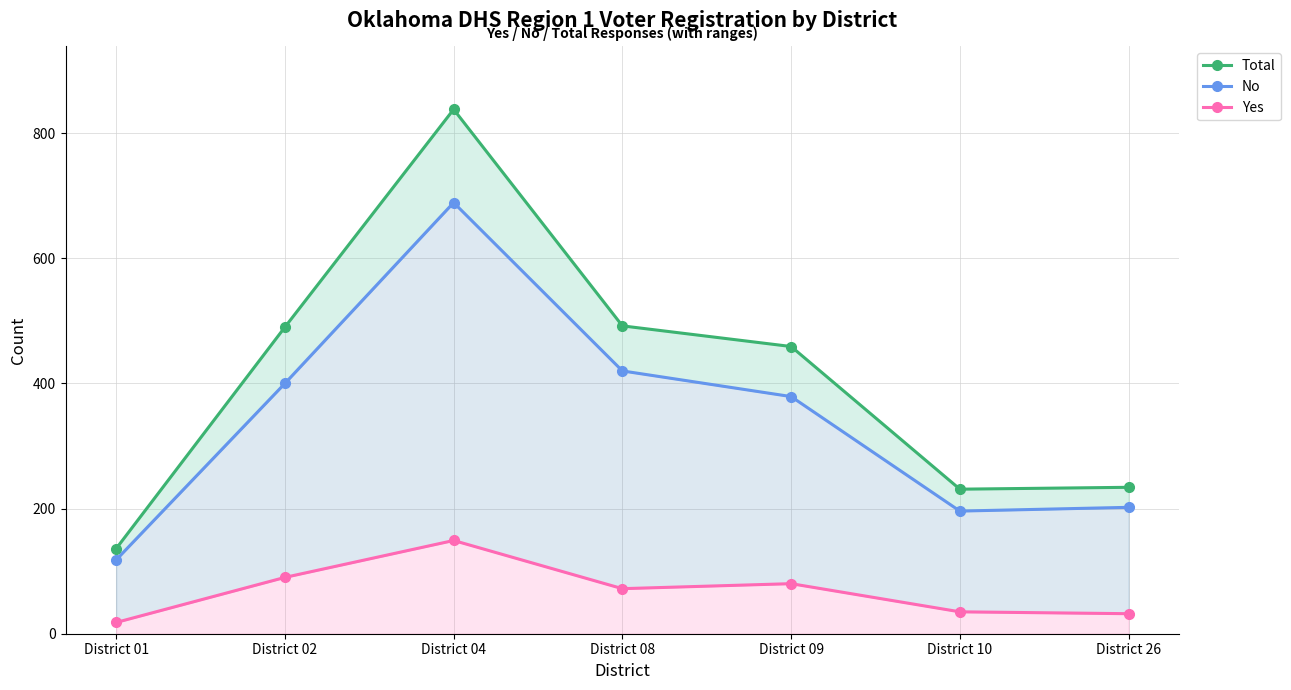

The value of No at District 10 is 196. True or false?

True